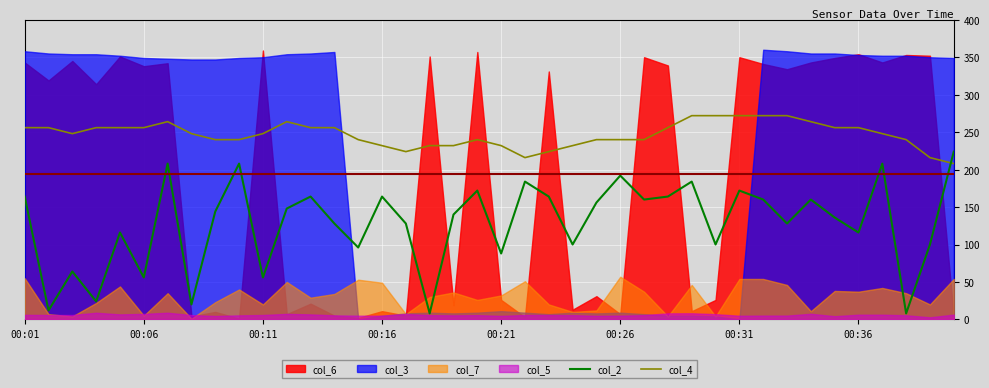

How many interior local valleys does the col_2 series have?

14